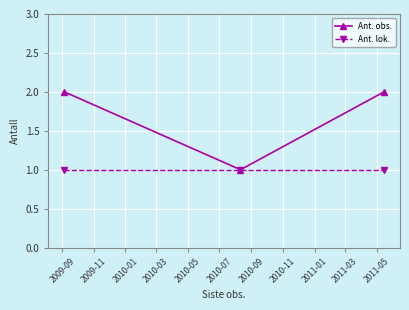

What is the value of the Ant. obs. point at the 3rd from the left?

2